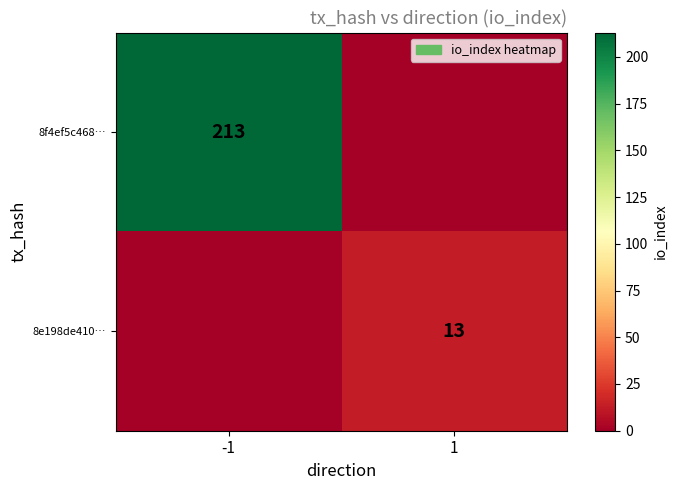

The 8f4ef5c468… series shows 213 at -1. True or false?

True